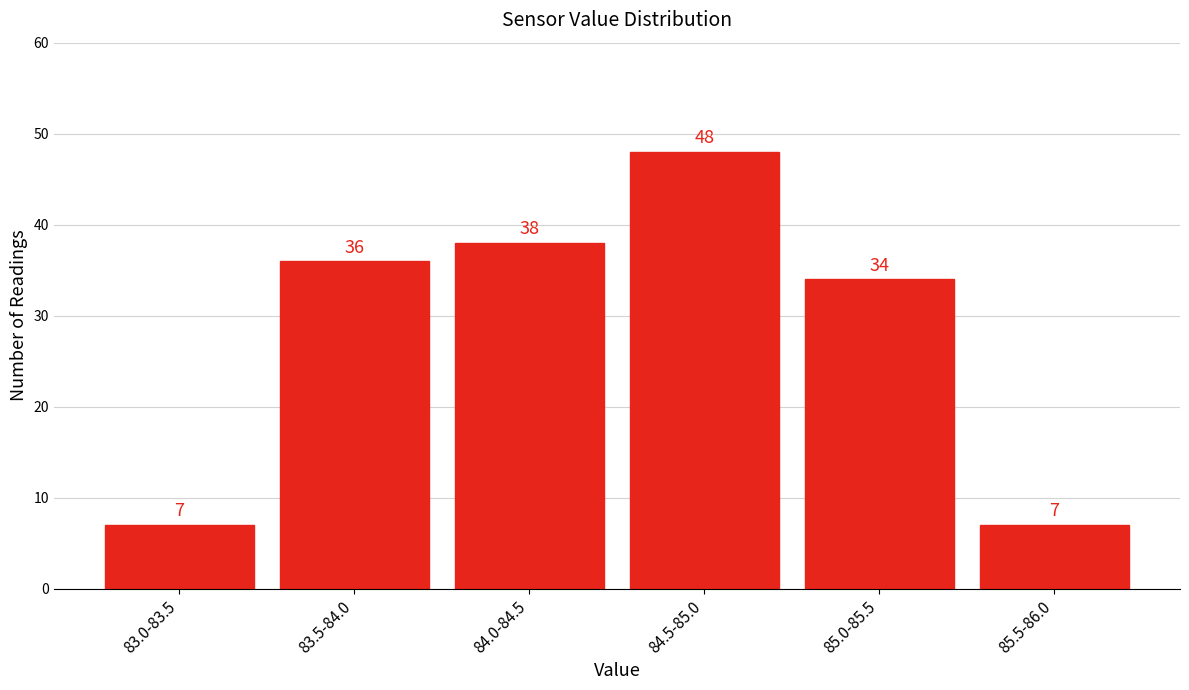

Reading left to right, extract all data points from this chart.

7	36	38	48	34	7